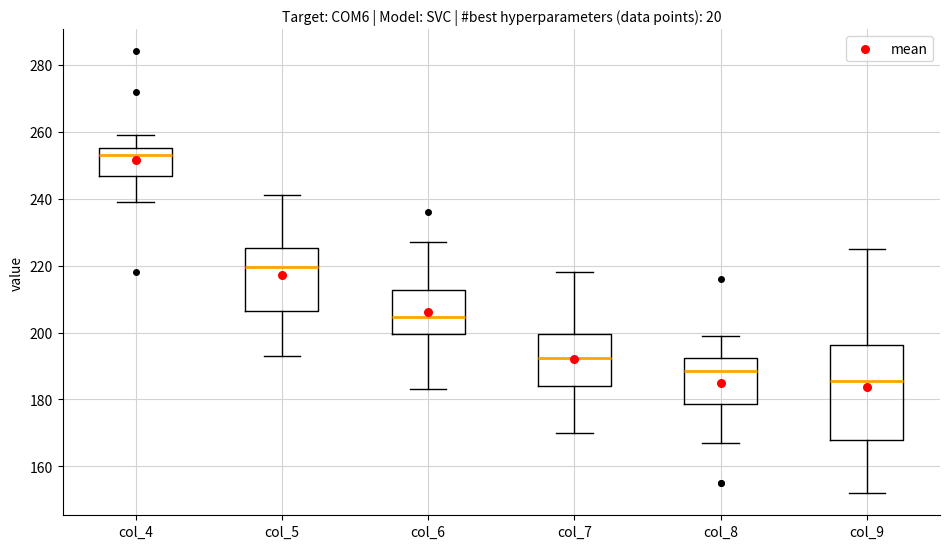

Where does the median line of the box for col_6 sit on the y-axis? The values are not printed on the chart, so give them approximately, as read against the axis.

204